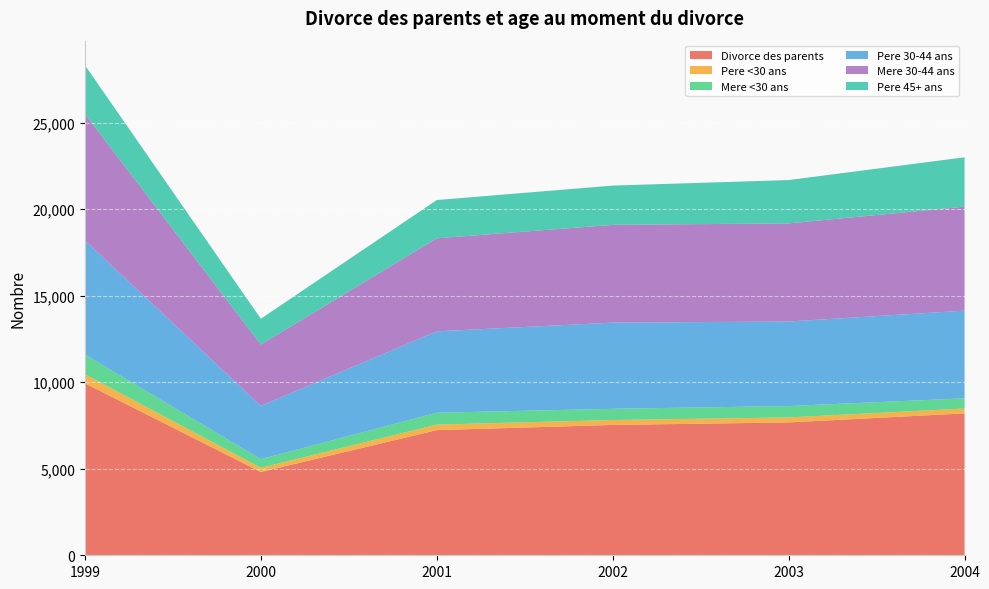

Reading left to right, extract all data points from this chart.

Divorce des parents: 1999=9939	2000=4813	2001=7233	2002=7533	2003=7678	2004=8201
Pere <30 ans: 1999=525	2000=241	2001=319	2002=283	2003=289	2004=279
Mere <30 ans: 1999=1137	2000=500	2001=687	2002=649	2003=657	2004=590
Pere 30-44 ans: 1999=6597	2000=3083	2001=4703	2002=4980	2003=4886	2004=5068
Mere 30-44 ans: 1999=7309	2000=3543	2001=5377	2002=5650	2003=5671	2004=6008
Pere 45+ ans: 1999=2817	2000=1489	2001=2211	2002=2270	2003=2503	2004=2854